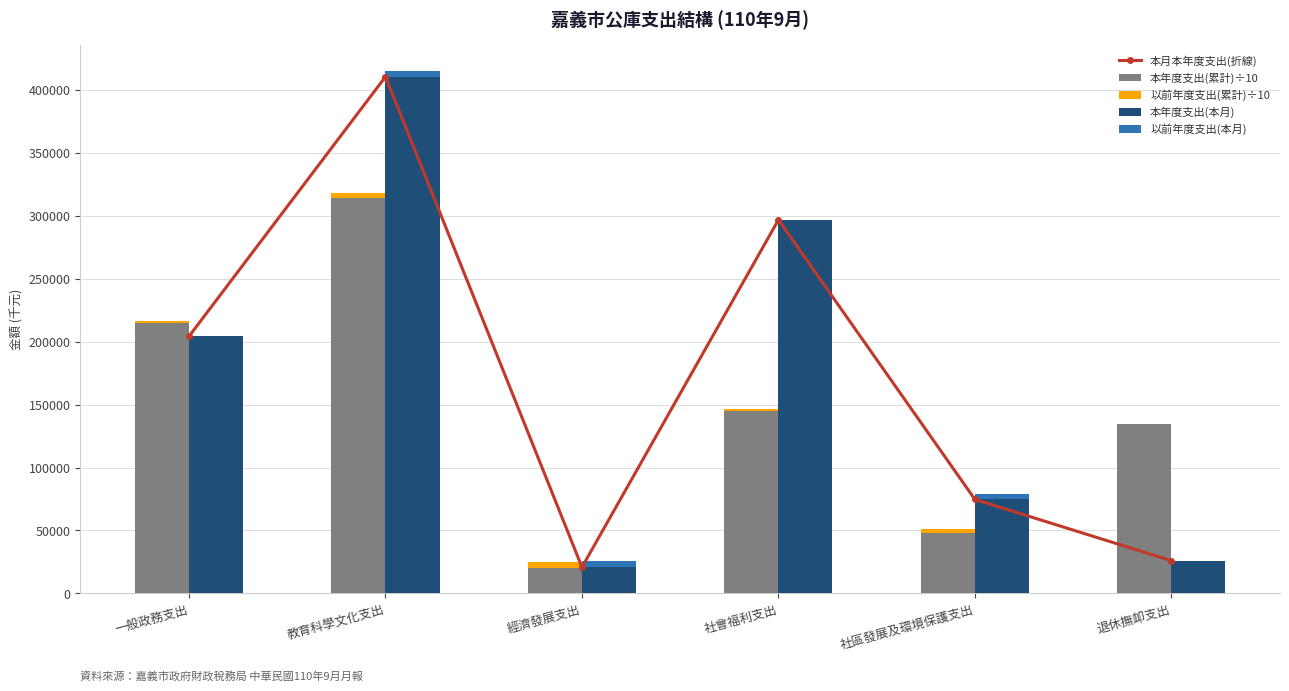

Reading left to right, list all the values displayed in this chart.

本月本年度支出(折線): 204272.0	410564.0	20840.0	296882.0	74664.0	25967.0
本年度支出(累計)÷10: 214513.6	314203.3	20164.5	145259.1	47947.7	134688.6
以前年度支出(累計)÷10: 2008.7	4189.9	5173.0	1503.6	3463.6	0.0
本年度支出(本月): 204272.0	410564.0	20840.0	296882.0	74664.0	25967.0
以前年度支出(本月): 429.0	4500.0	5186.0	210.0	4593.0	0.0